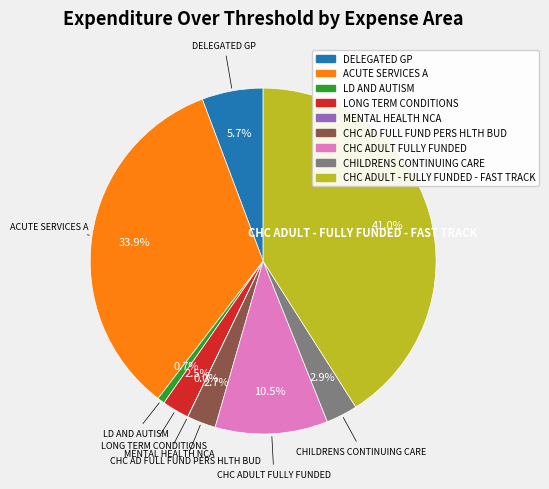

Which category has the biggest portion of the pie?

CHC ADULT - FULLY FUNDED - FAST TRACK